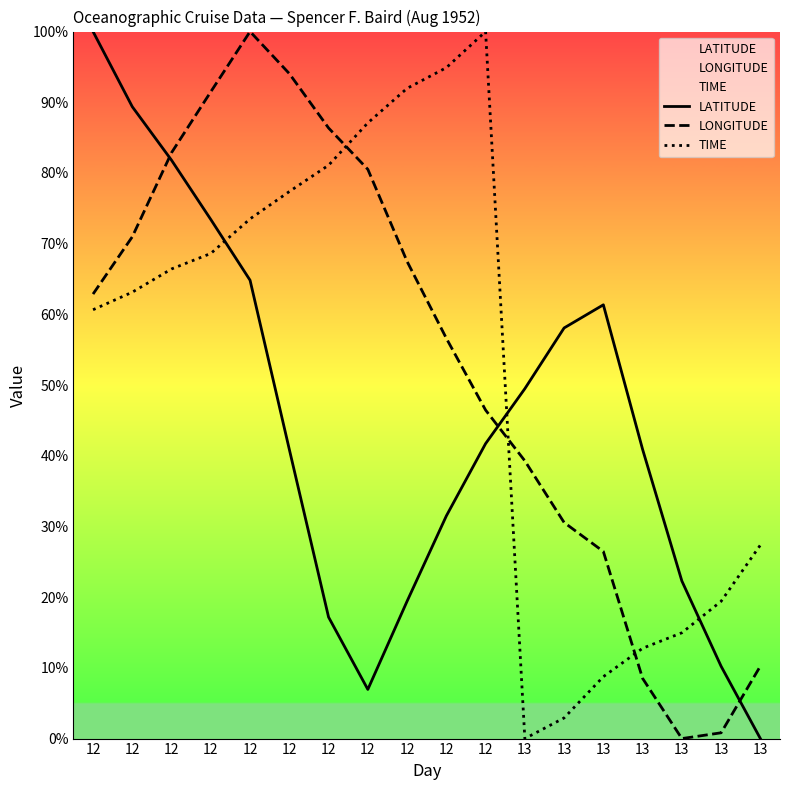

Which series has the largest total across all categories?

LONGITUDE